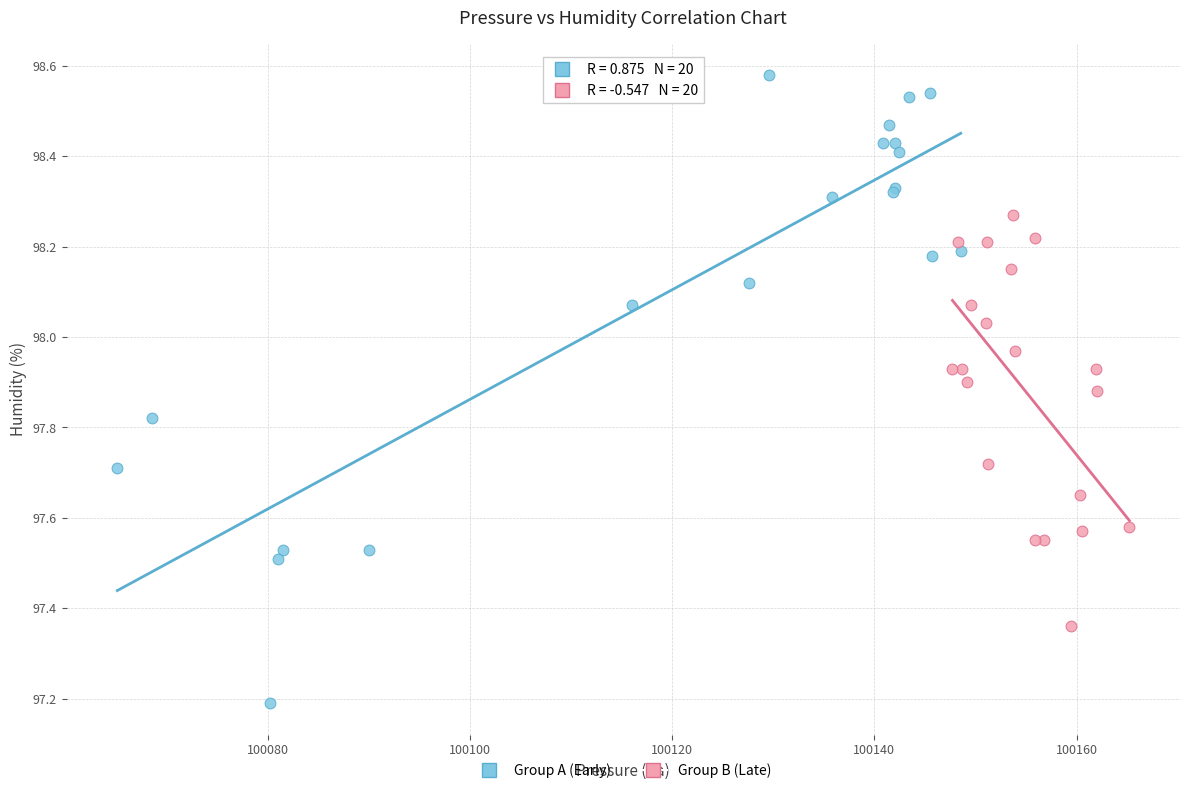

Which series reaches the maximum Y coordinate?

Group A (Early)